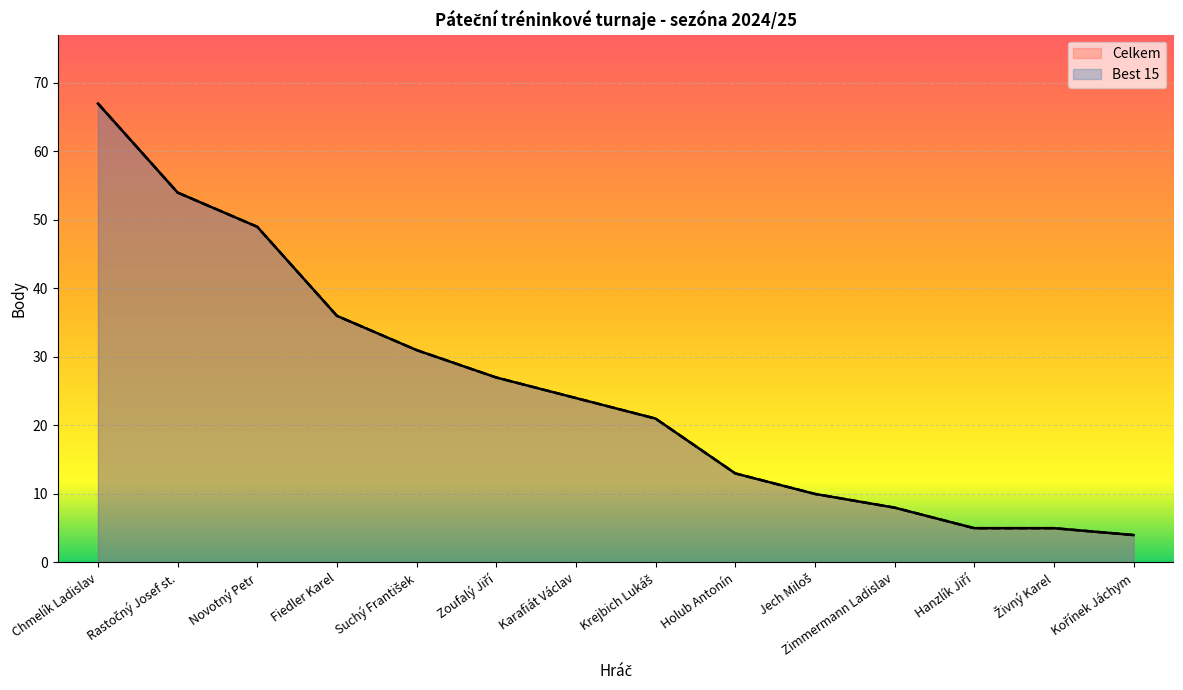

Which series changed the most between Chmelík Ladislav and Rastočný Josef st.?

Best 15